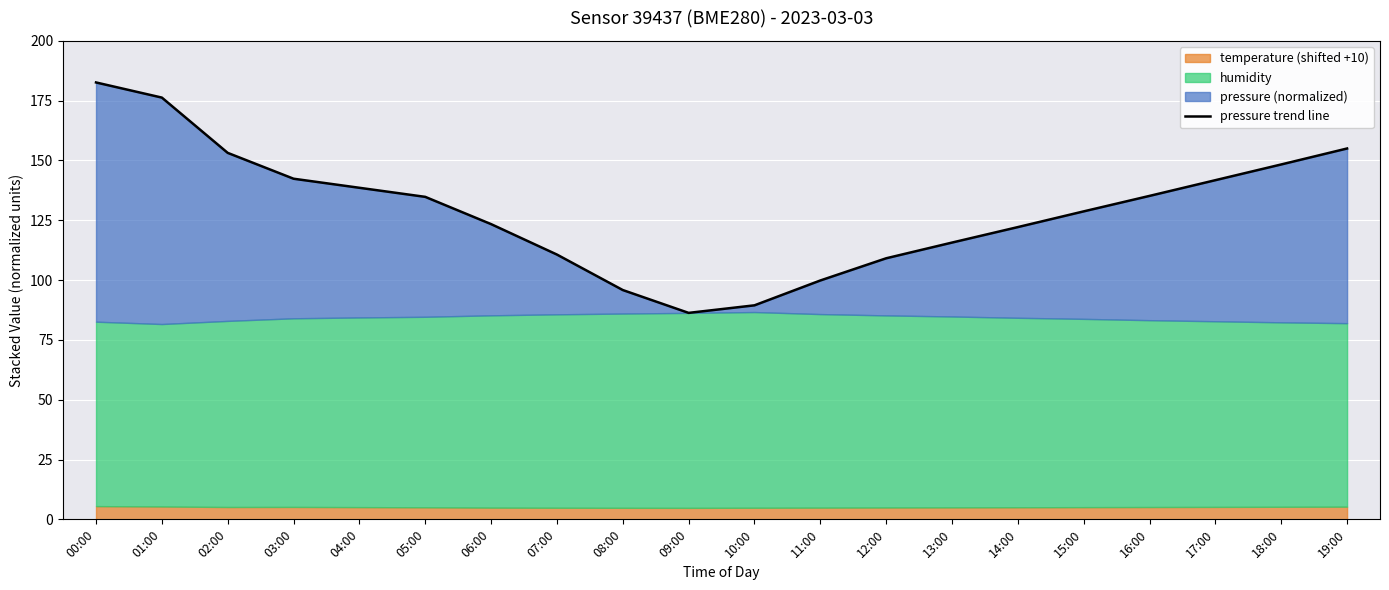

True or false: the data has more than 1 interior local peaks.

False